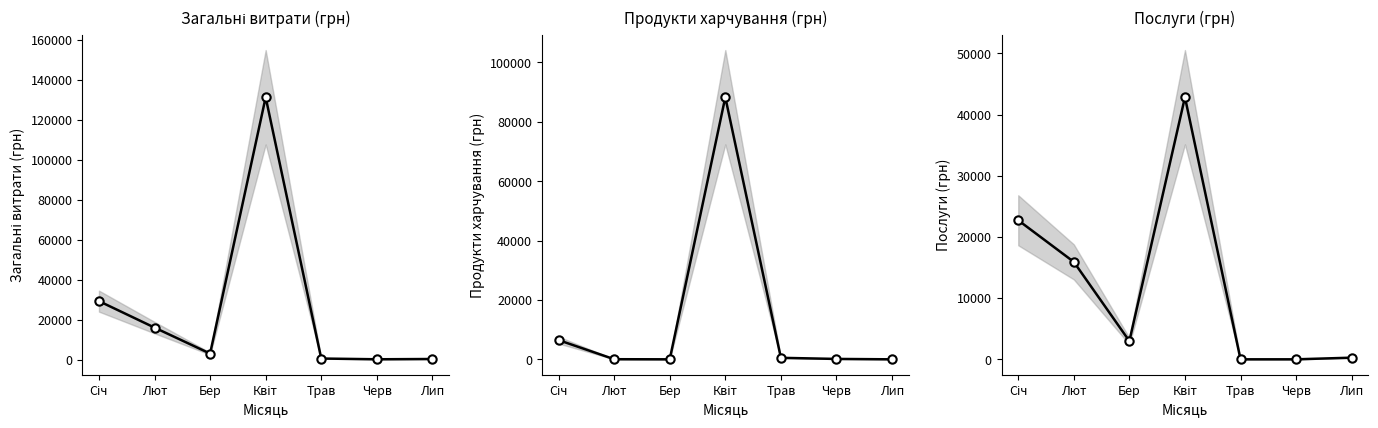

How many categories are shown in the chart?

7